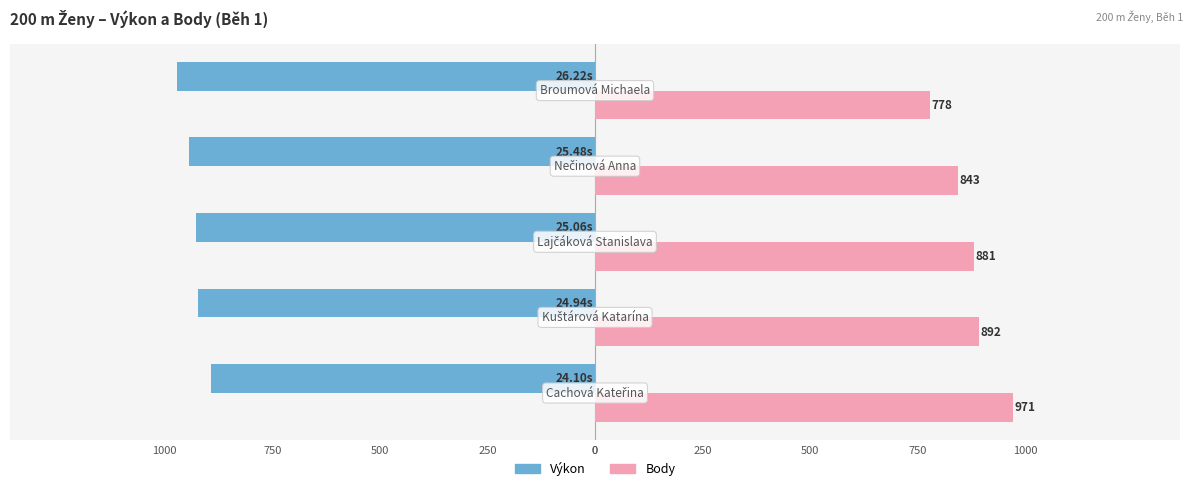

What are all the series names shown in the legend?

Výkon, Body